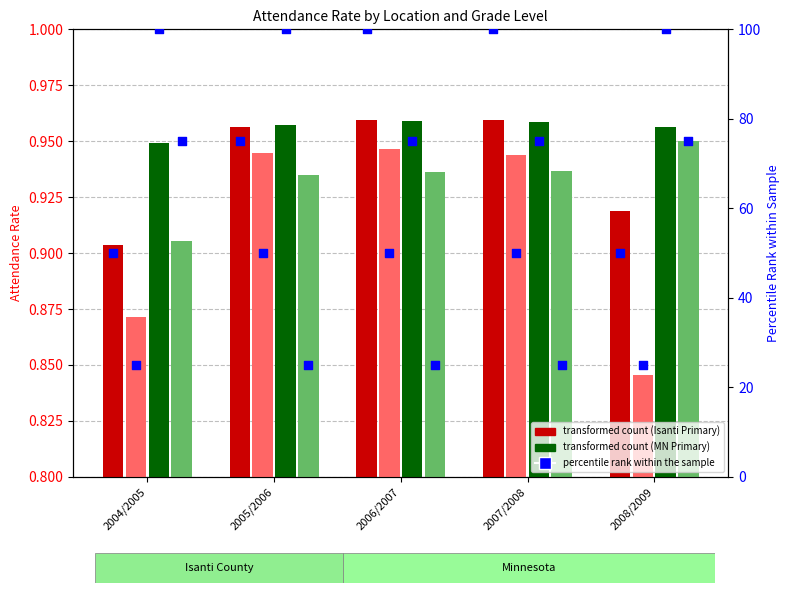

Which series has the largest total across all categories?

Minnesota Primary Attendance